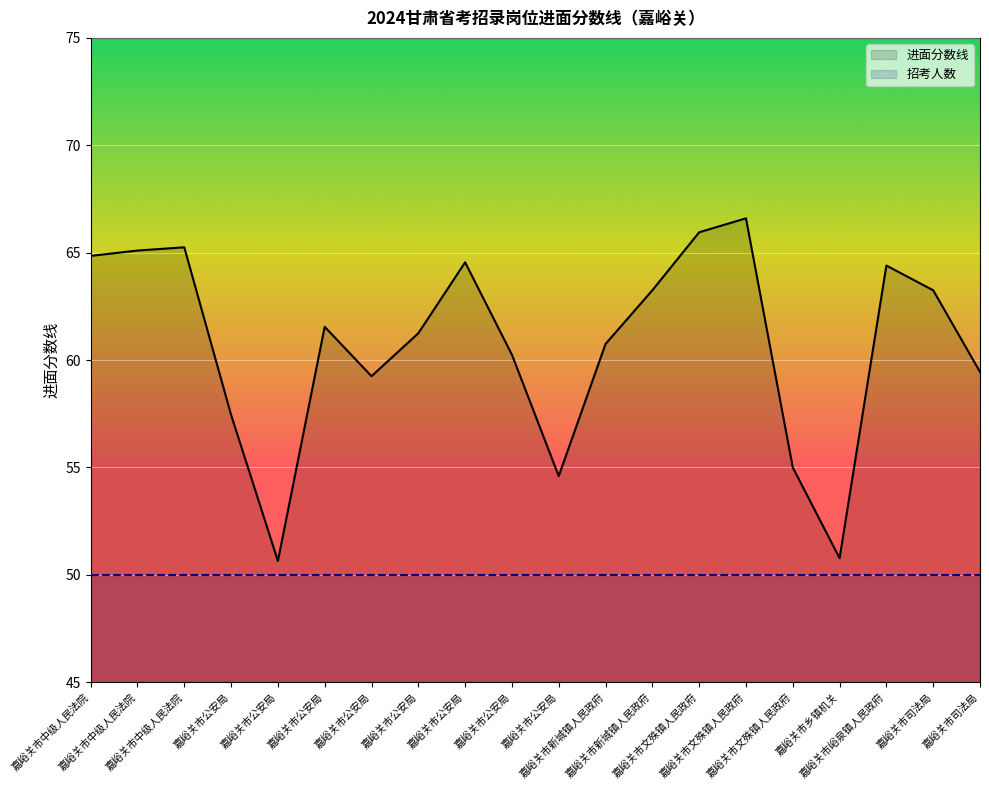

What is the minimum value shown in the chart?

50.0